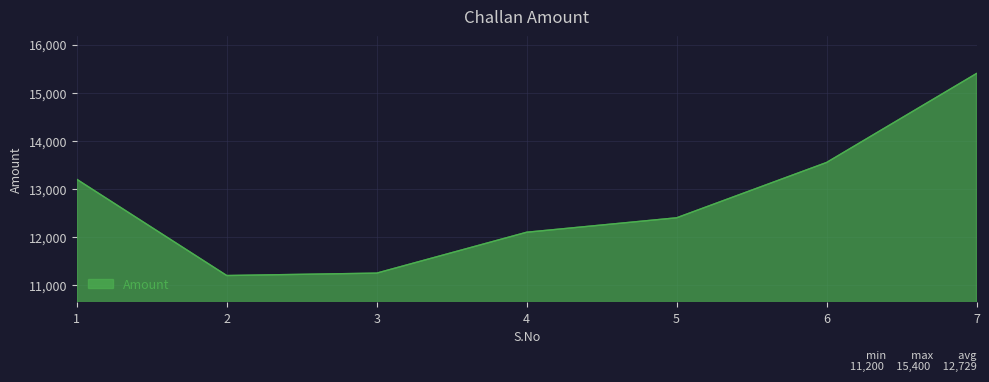

What is the change in value from 1 to 2?

-2000